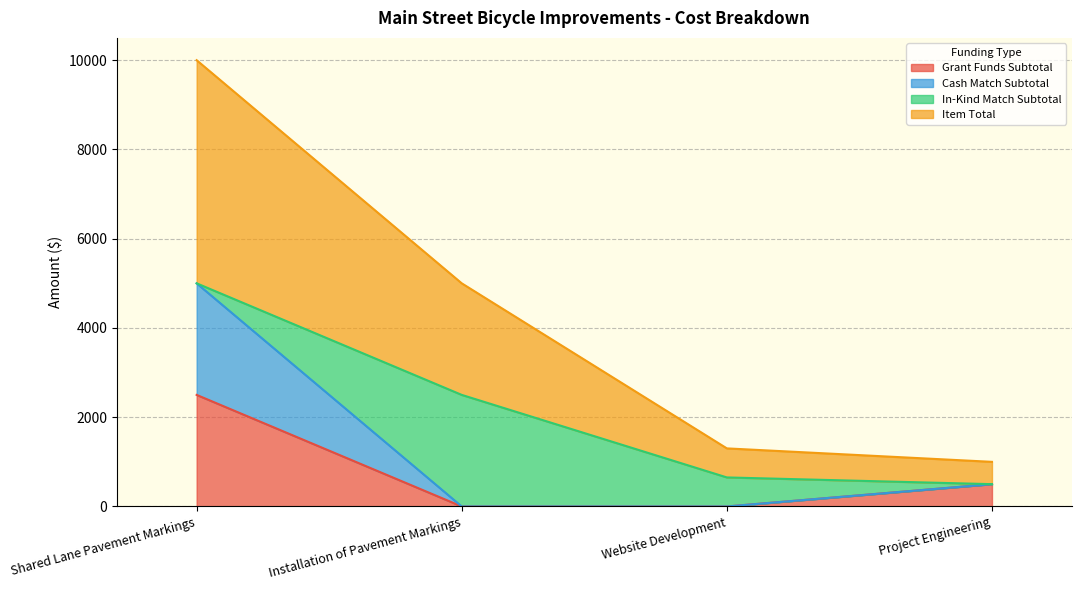

At which category is the sum across all series the highest?

Shared Lane Pavement Markings